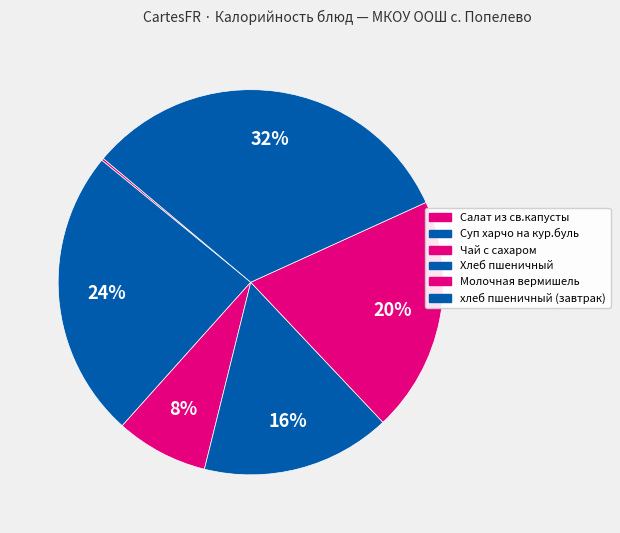

Rank the categories by value from lowest to highest.

Салат из св.капусты, Чай с сахаром, Хлеб пшеничный, Молочная вермишель, Суп харчо на кур.буль, хлеб пшеничный (завтрак)